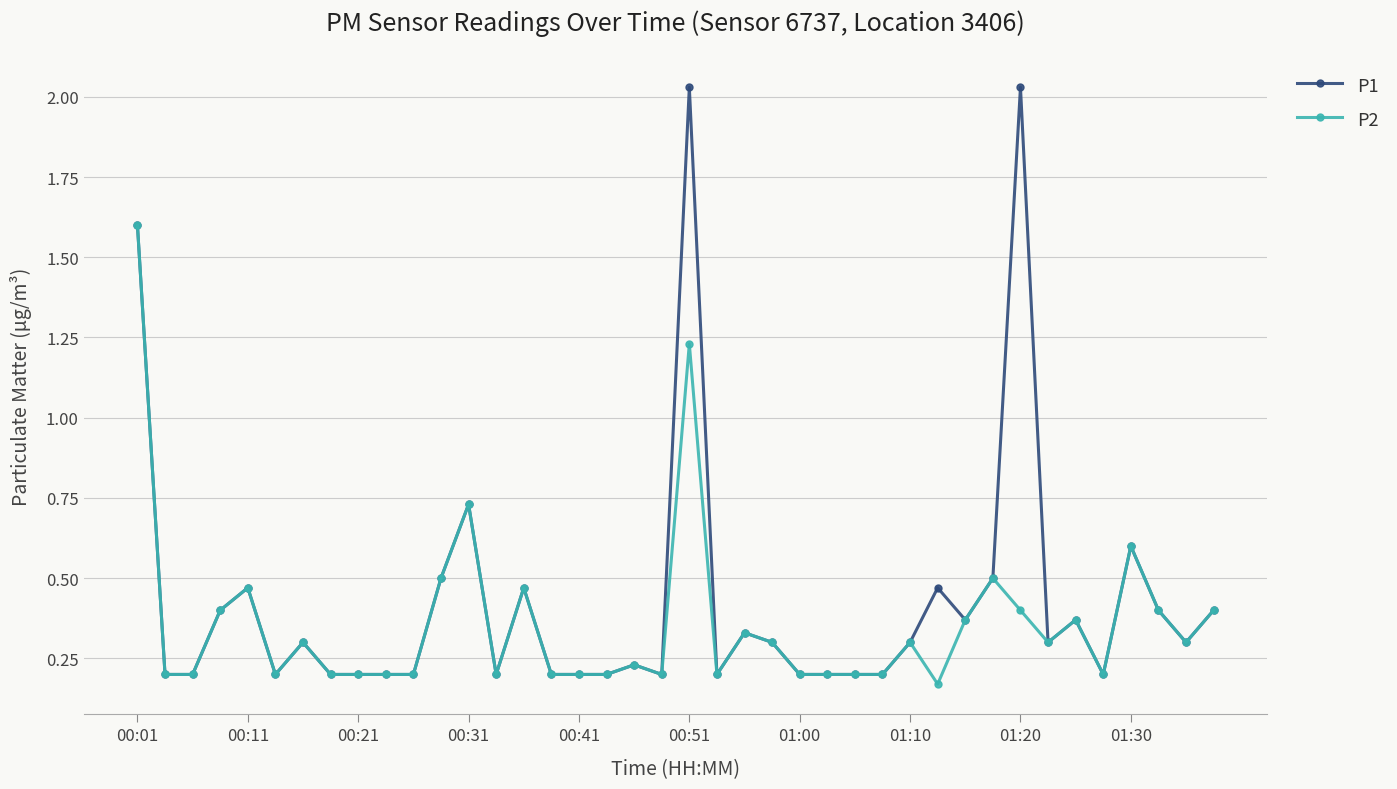

How many P1 values are between 0 and 1?

37